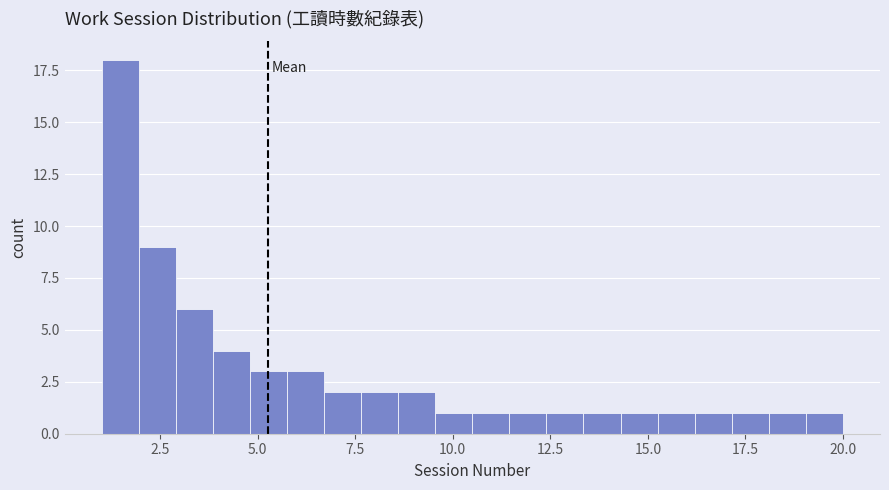

Read against the x-axis, roughly where is the centre of the tallest bar?

1.5